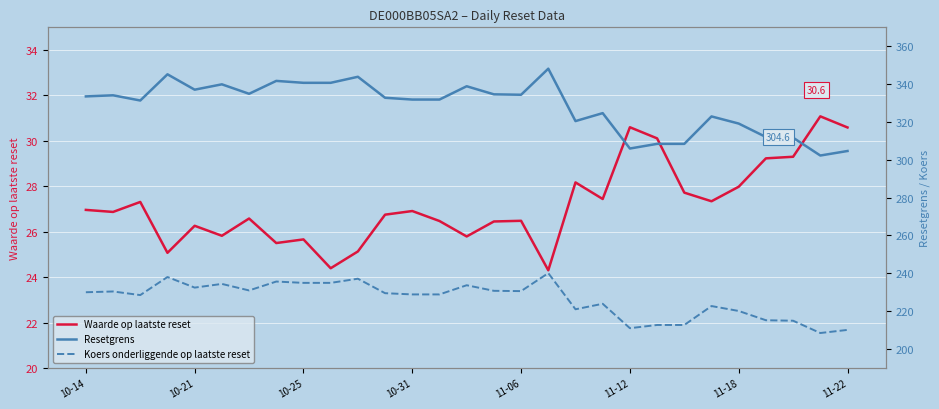

Is it true that Waarde op laatste reset equals 46.5 at 11-18?

False